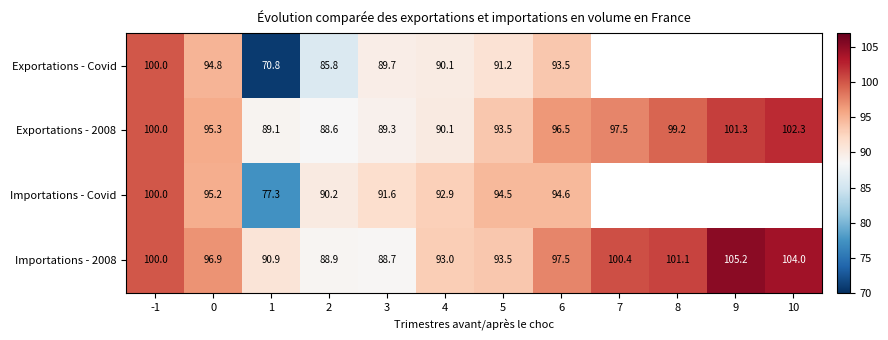

True or false: Exportations - Covid has a value of 70.8 at 1.

True